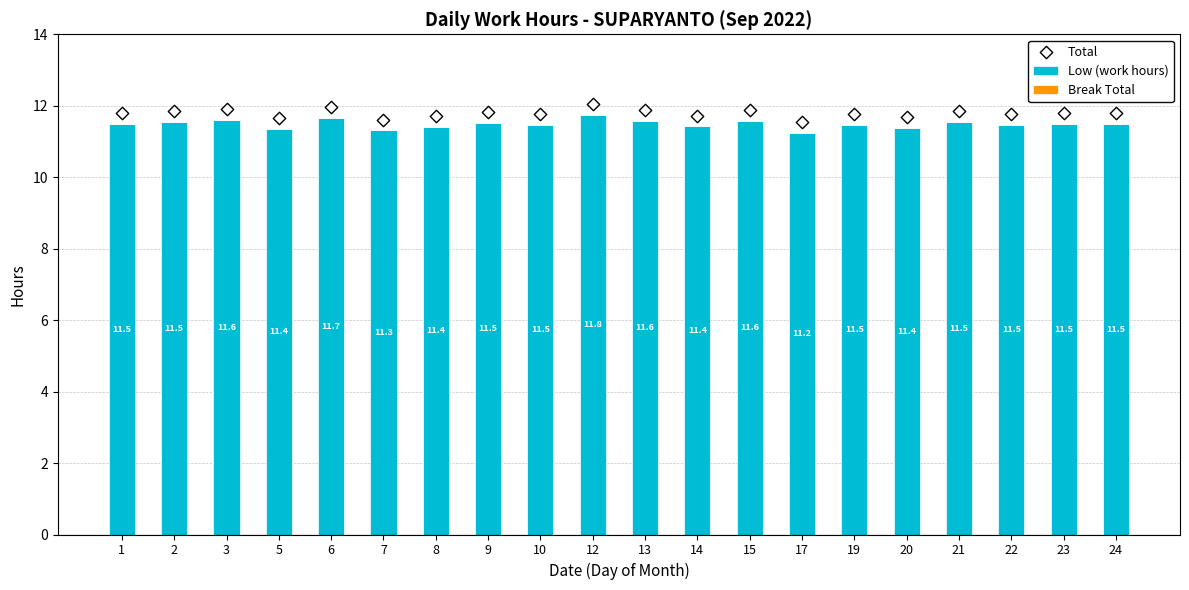

Which series reaches the maximum Y coordinate?

Total